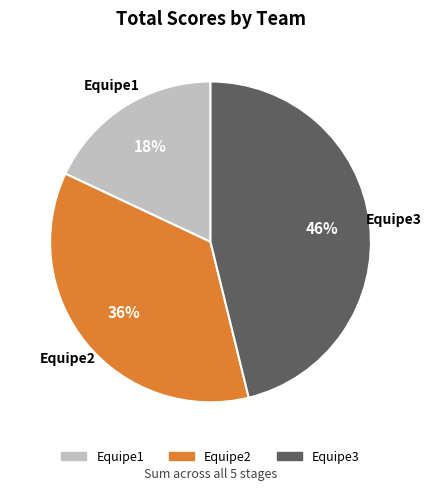

Which has a higher value, Equipe2 or Equipe1?

Equipe2